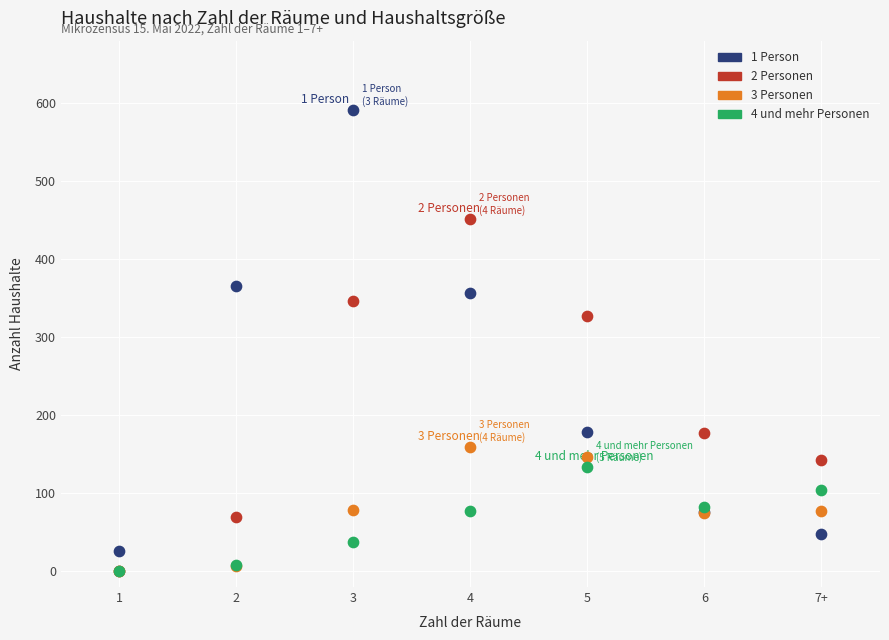

Across all series, what Y value is closest to 295?

327